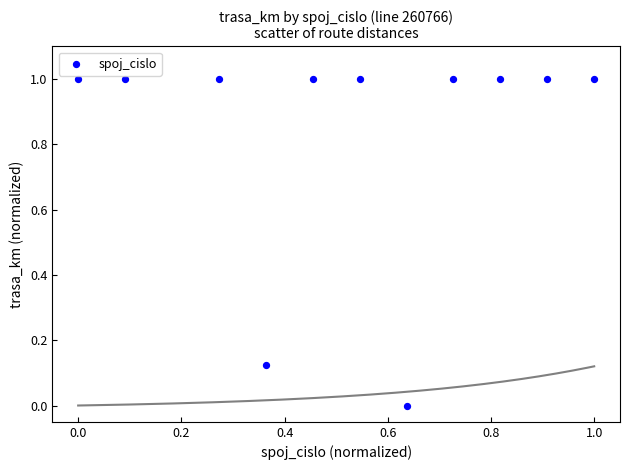

What is the average Y value?

0.8